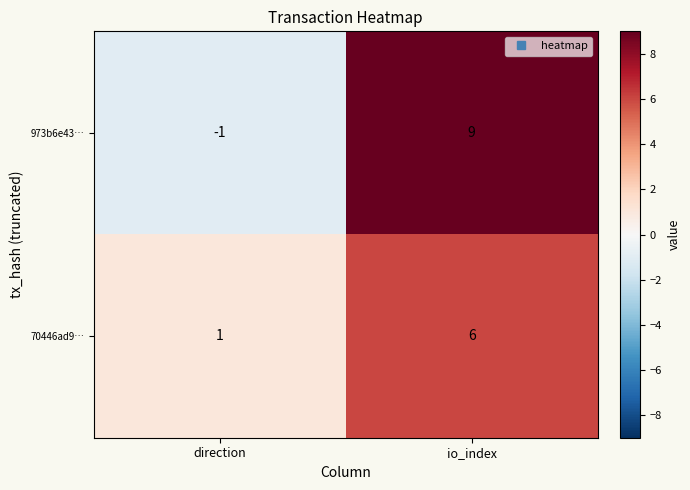

Read the 70446ad9… value at io_index.

6